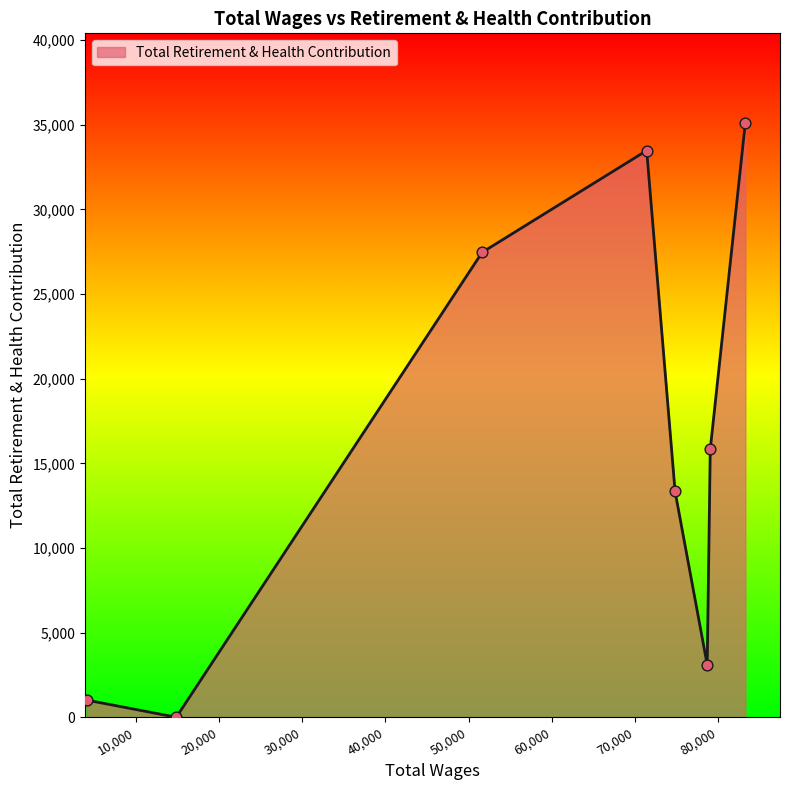

What is the sum of all values?

129356